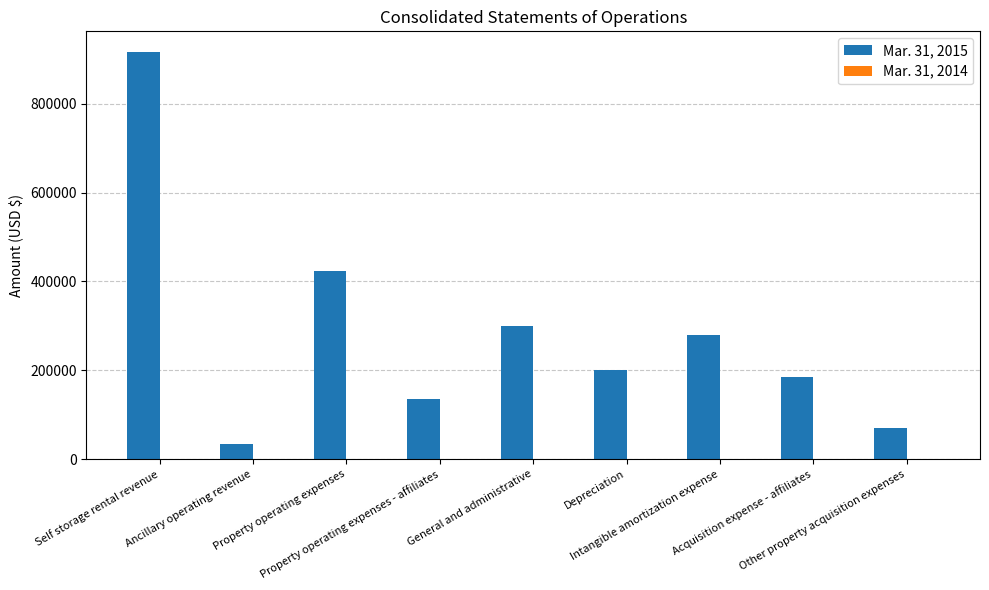

Between Property operating expenses and Acquisition expense - affiliates, which is larger?

Property operating expenses